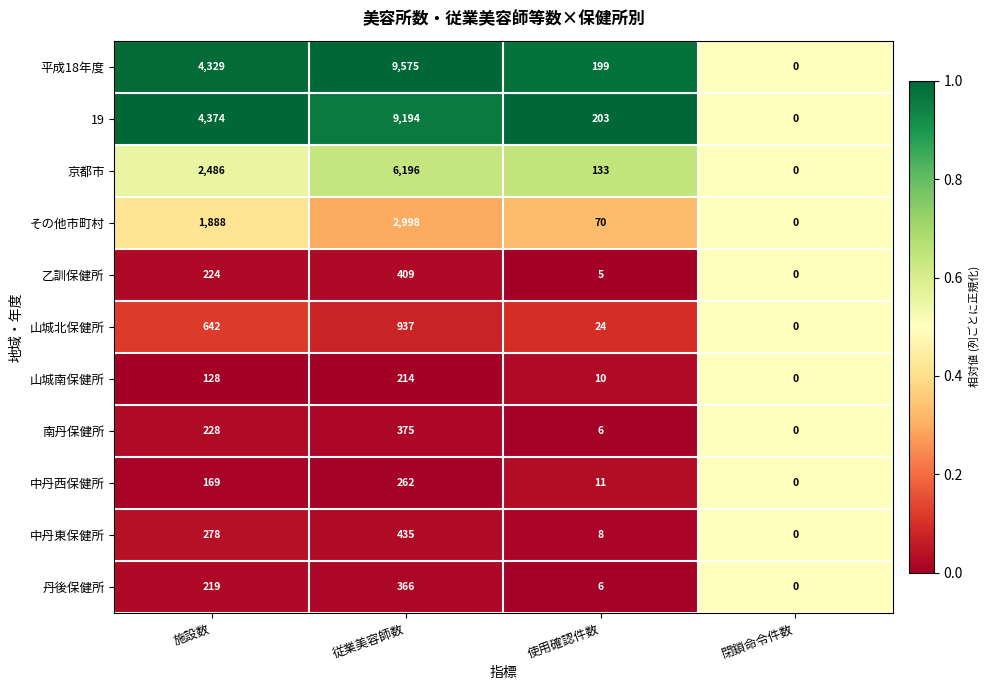

At which category does the chart reach its peak across all series?

従業美容師数